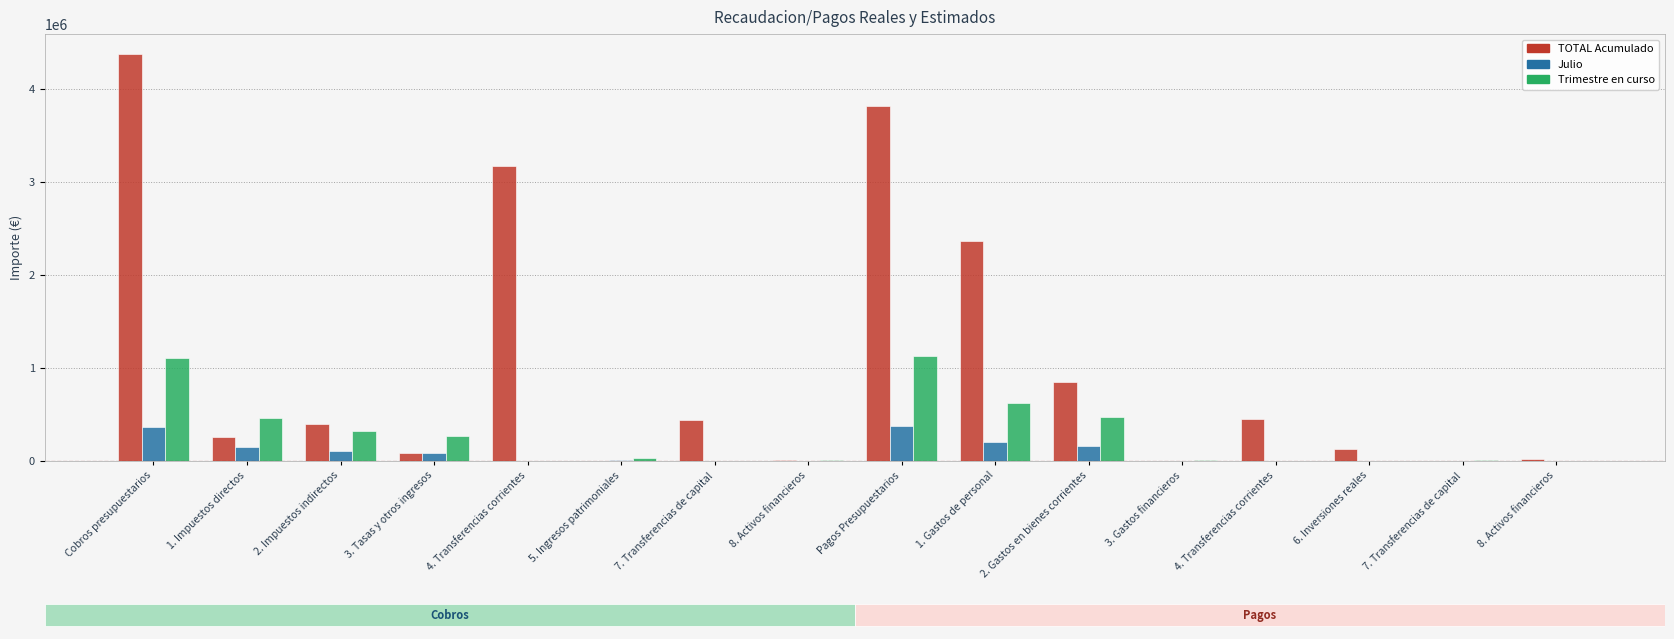

How many distinct data groups are displayed?

3